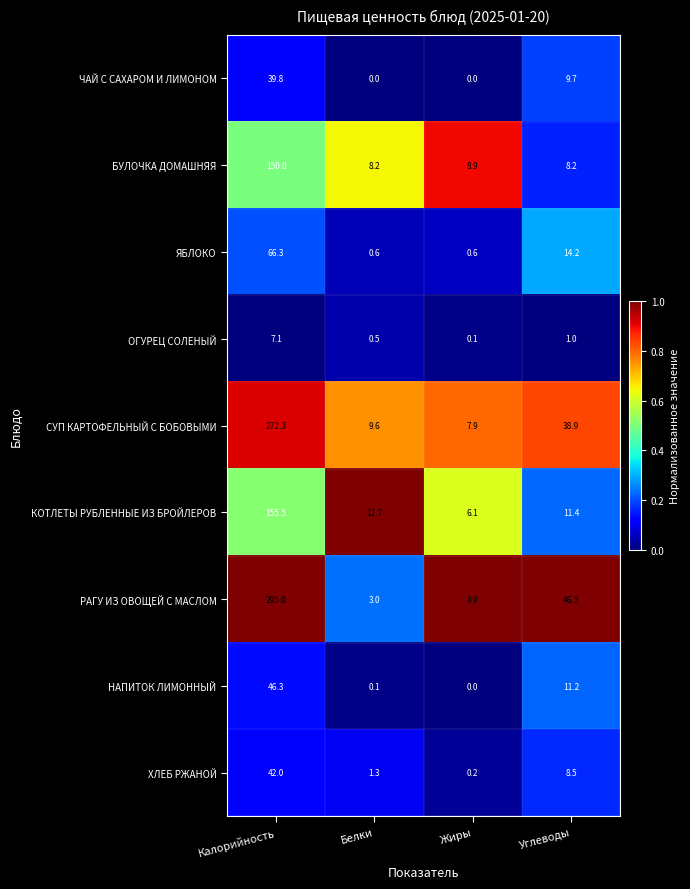

What is the difference between the highest and lowest values at Калорийность?

287.9